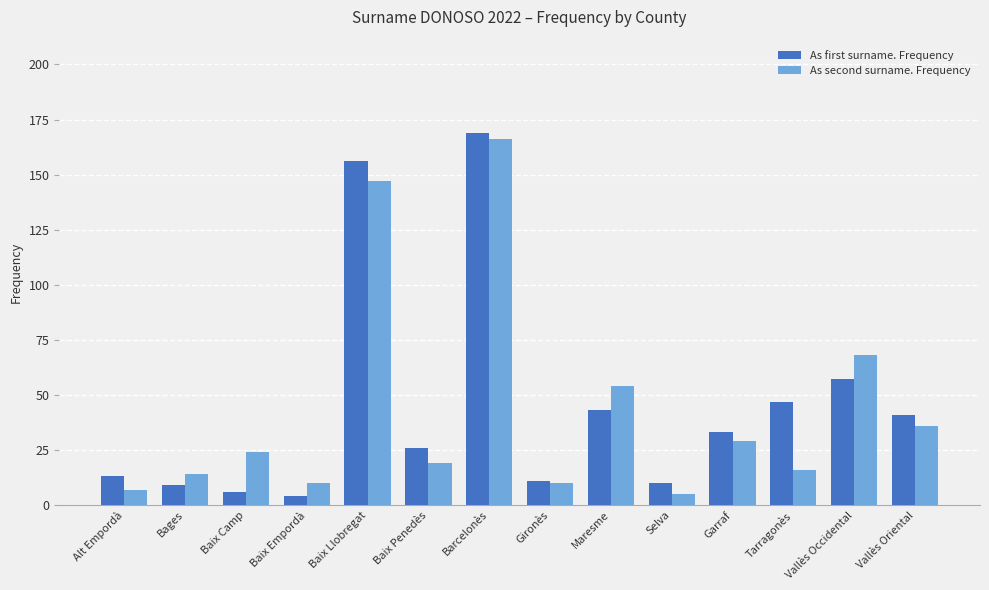

Are the bars grouped side by side (vs. stacked)?

Yes